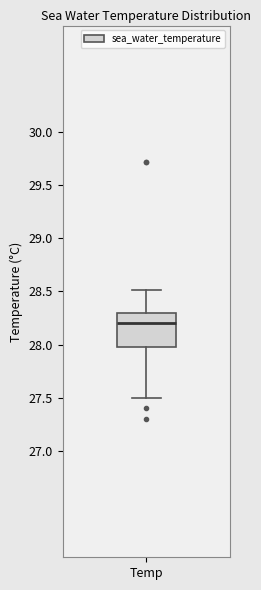

Read this box plot against the y-axis: the position of the median line, the range covered by the box, and the ends of both whiskers. The values are not printed on the chart, so give them approximately, as read against the axis.

median 28.2, box 28.0 to 28.3, whiskers 27.5 to 28.5